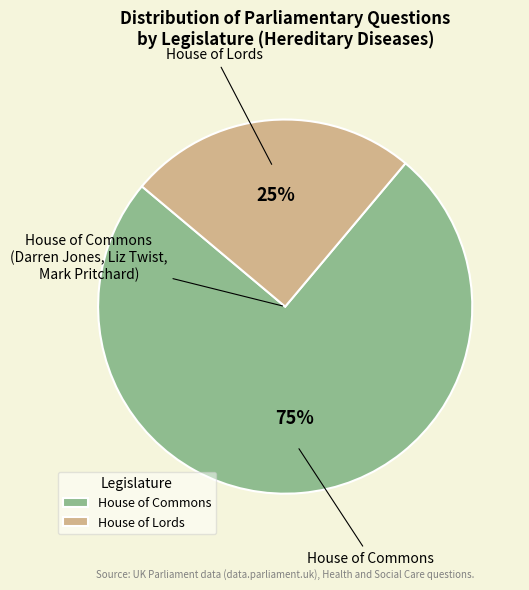

Between House of Lords and House of Commons, which is larger?

House of Commons